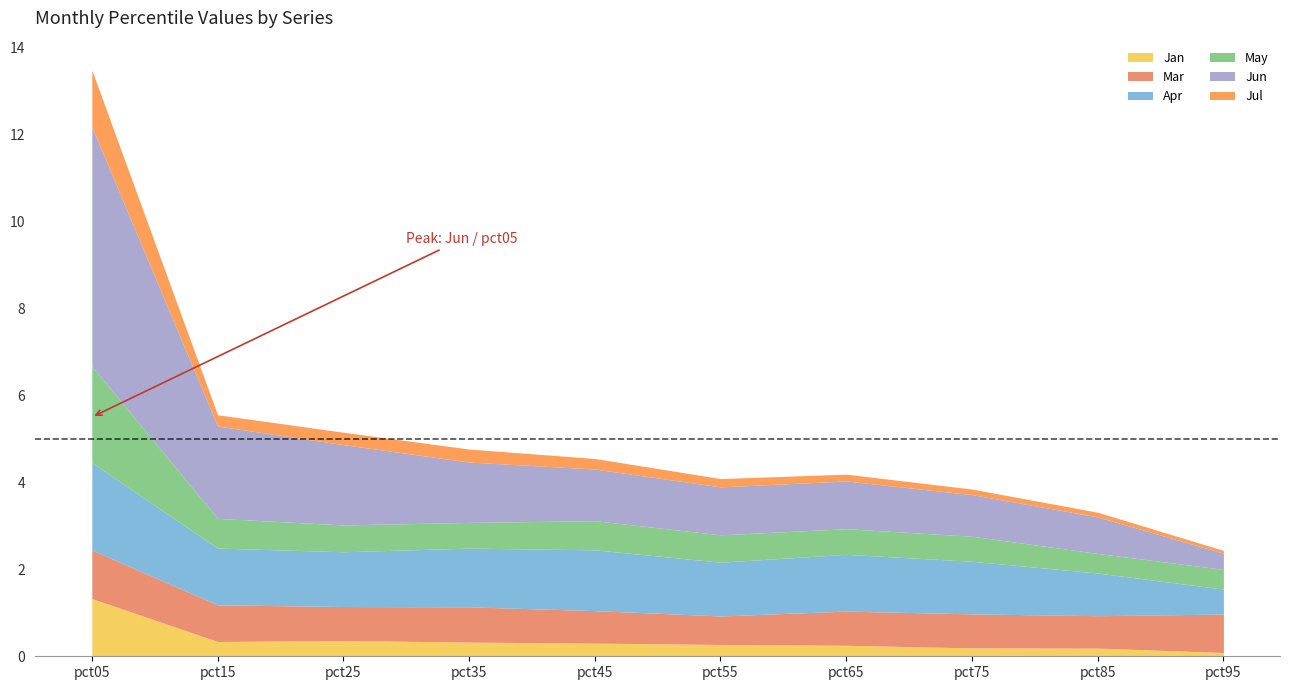

True or false: May has more than 0 interior local peaks.

True